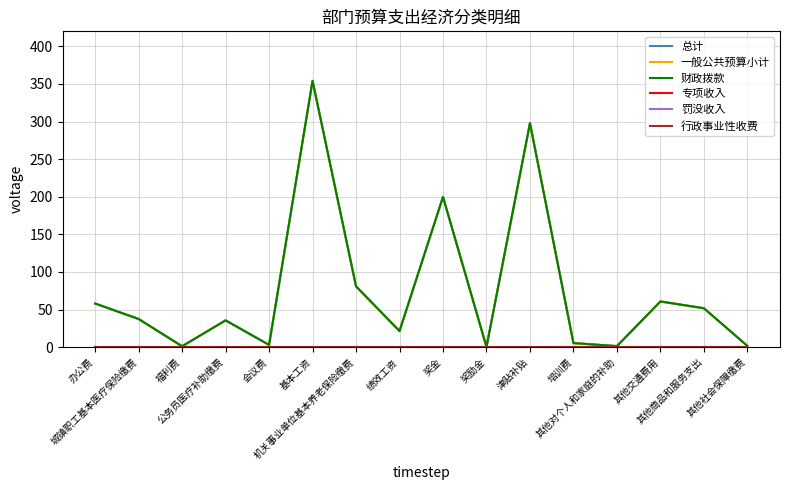

What is the label of the 1st point from the left?

办公费